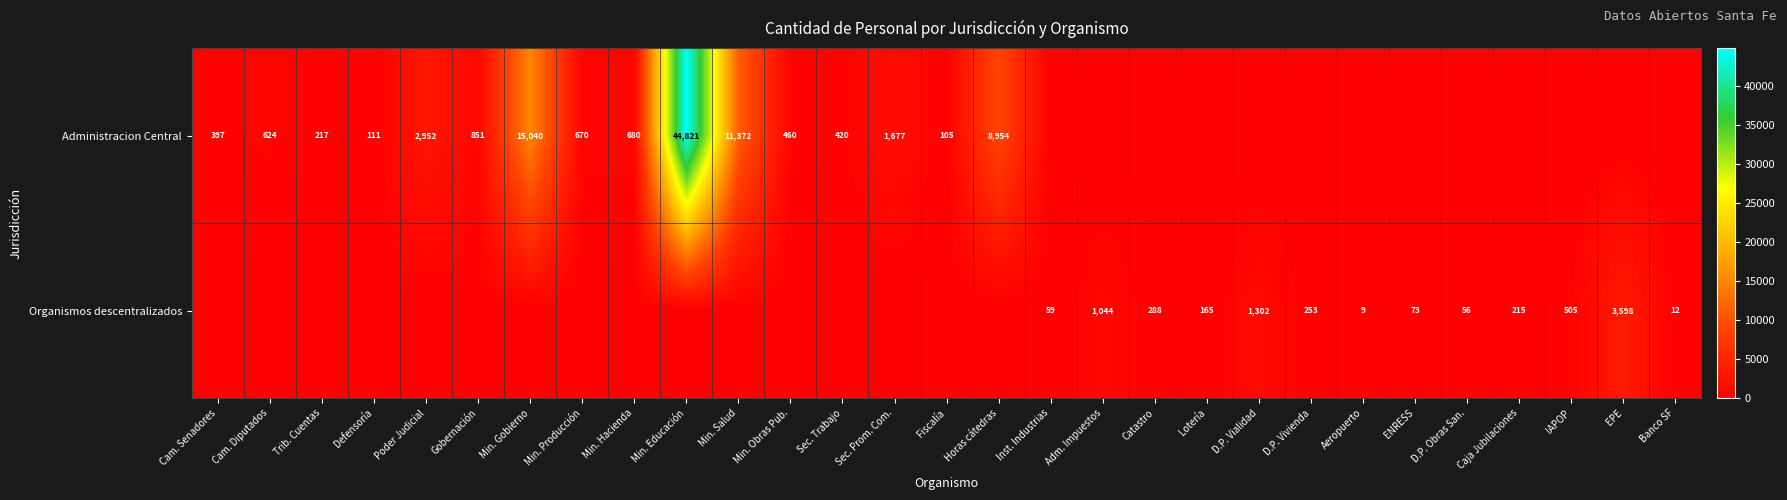

True or false: Organismos descentralizados has a value of 288 at Catastro.

True